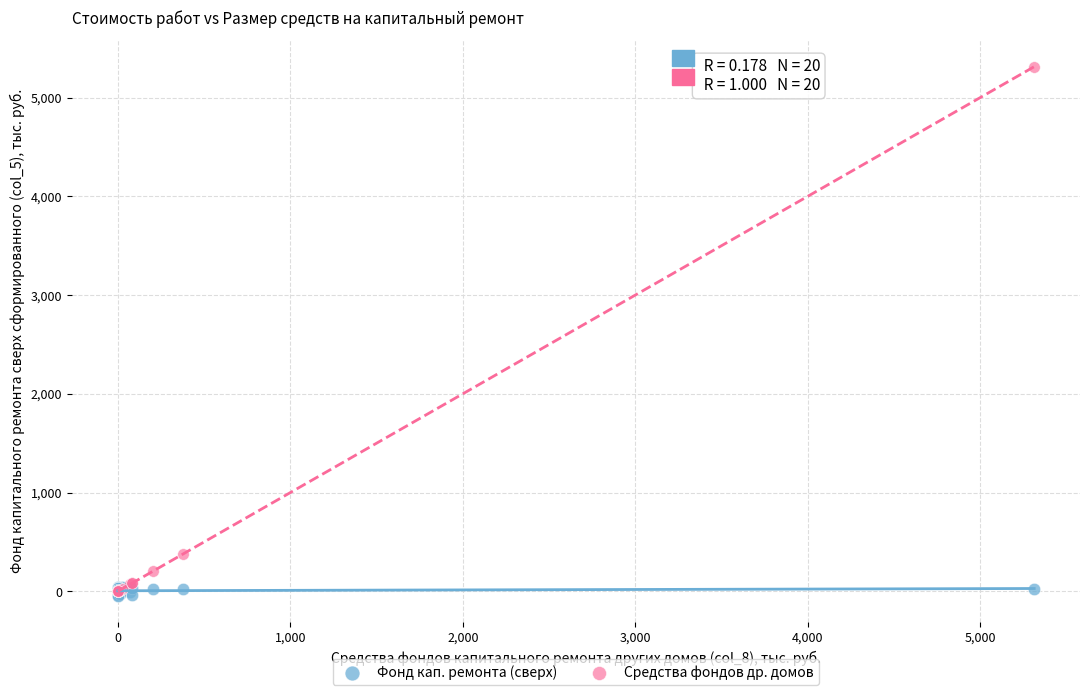

In the Средства фондов др. домов series, what Y value is closest to 2656?

377.2